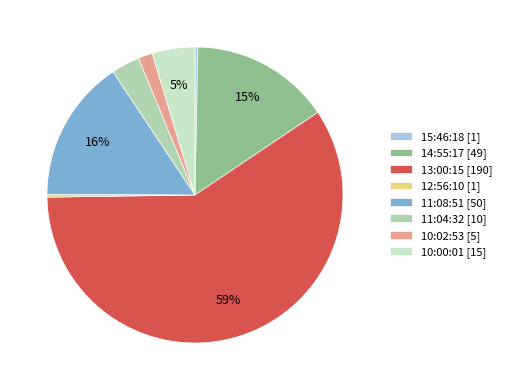

Count the number of slices in the pie.

8